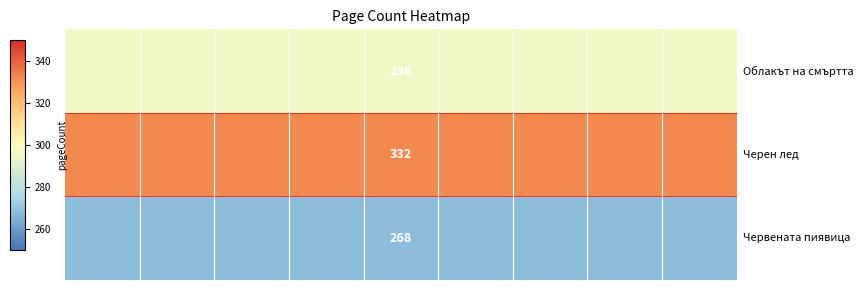

At how many categories does at least one series exceed 285?

9